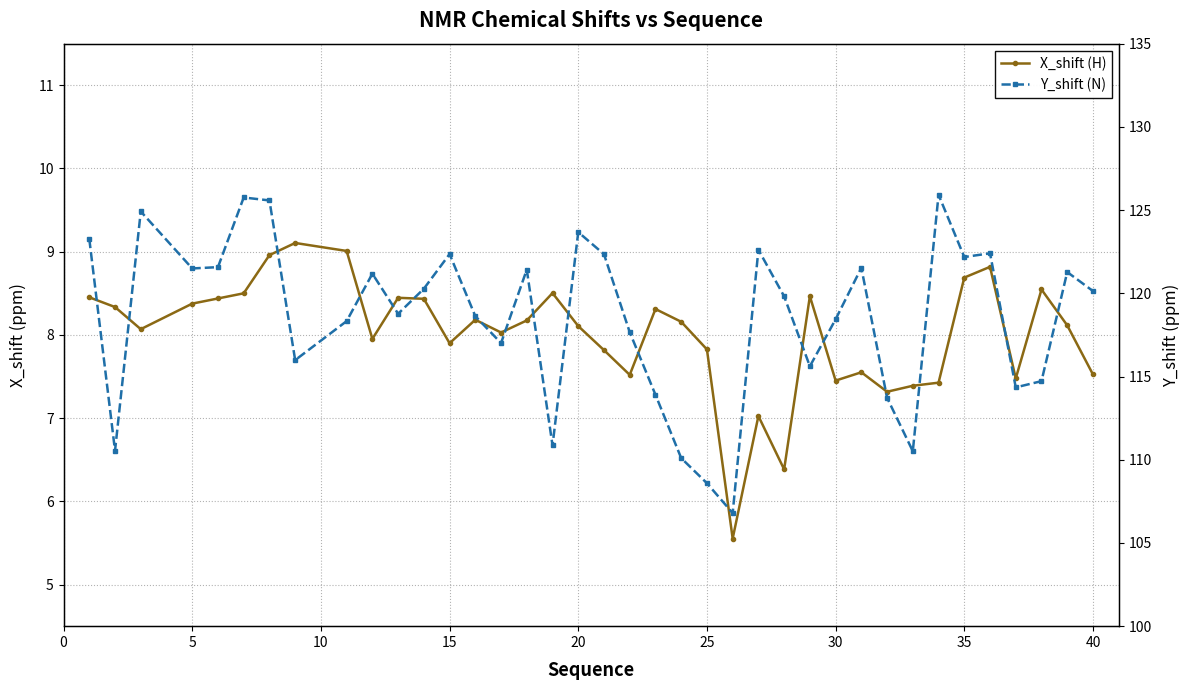

What is the maximum value shown in the chart?

125.9